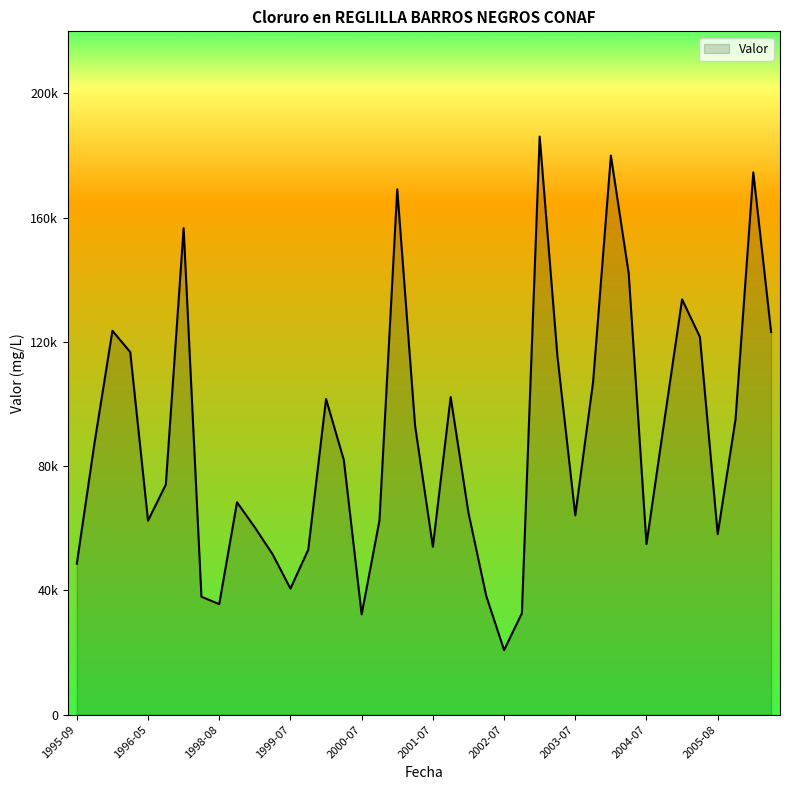

Rank the categories by value from lowest to highest.

2002-07, 2000-07, 2002-10, 1998-08, 1998-06, 2002-04, 1999-07, 1995-09, 1999-04, 1999-10, 2001-07, 2004-07, 2005-08, 1999-01, 1996-05, 2000-10, 2003-07, 2002-01, 1998-10, 1996-07, 2000-04, 1995-11, 2001-04, 2004-10, 2005-10, 2000-01, 2001-10, 2003-10, 2003-05, 1996-03, 2005-05, 2006-05, 1996-01, 2005-01, 2004-05, 1998-01, 2001-01, 2006-02, 2004-01, 2003-01